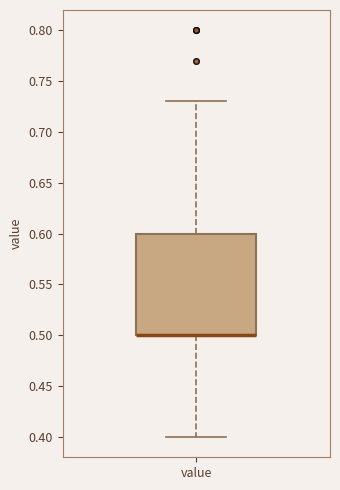

Read this box plot against the y-axis: the position of the median line, the range covered by the box, and the ends of both whiskers. The values are not printed on the chart, so give them approximately, as read against the axis.

median 0.50 (drawn on the box's lower edge), box 0.50 to 0.60, whiskers 0.40 to 0.73